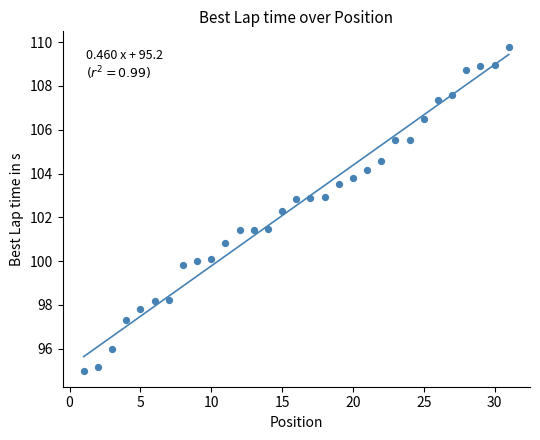

What Y value in the scatter plot is closest to 102?

102.3